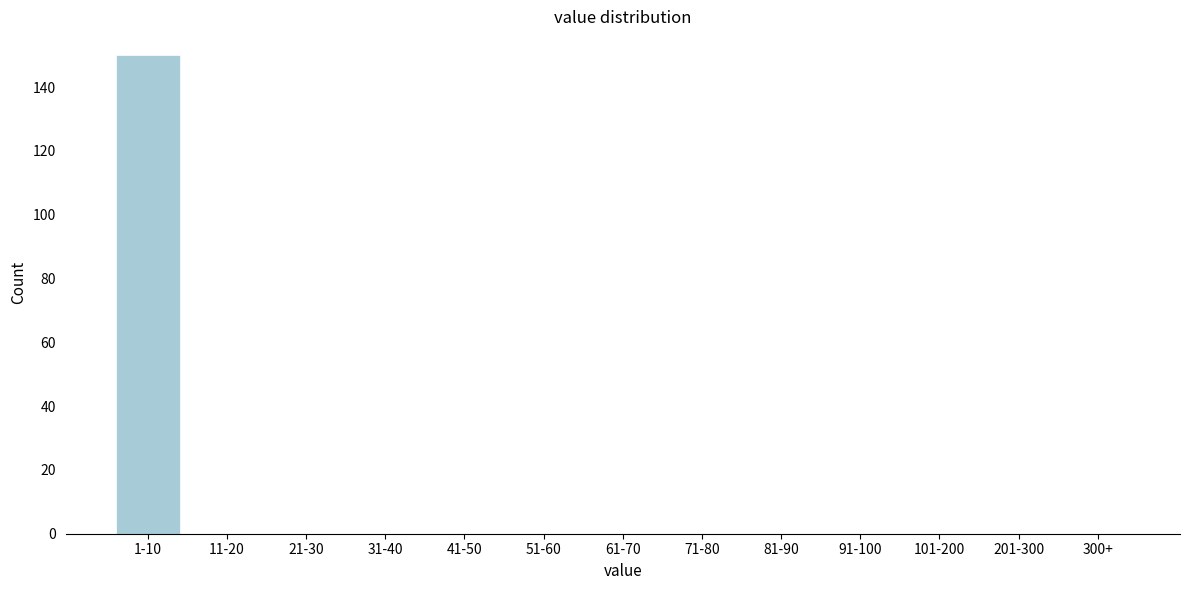

Reading left to right, list all the values displayed in this chart.

1-10=150	11-20=0	21-30=0	31-40=0	41-50=0	51-60=0	61-70=0	71-80=0	81-90=0	91-100=0	101-200=0	201-300=0	300+=0